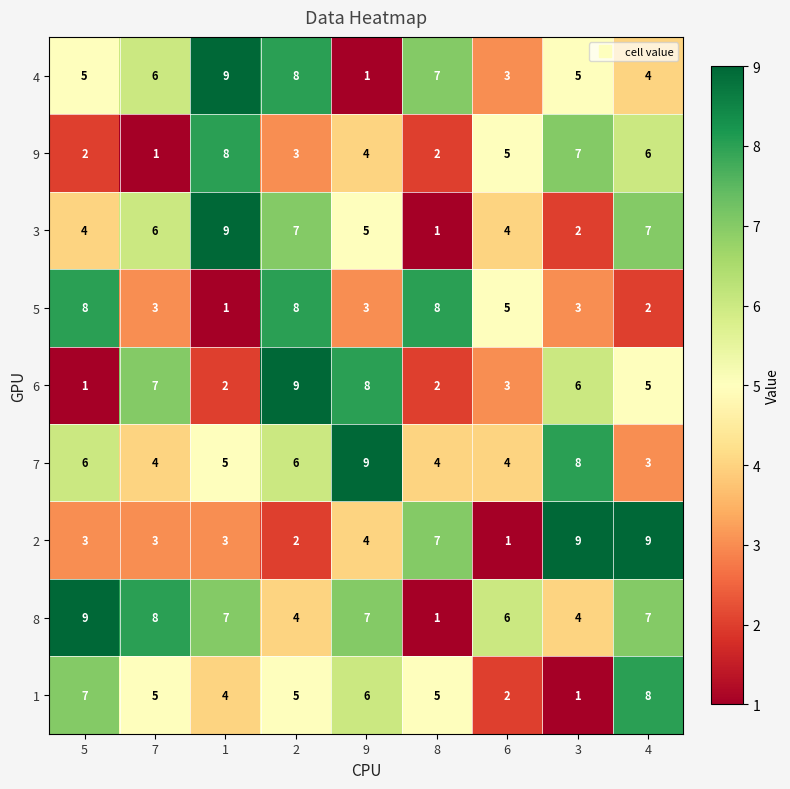

What is the spread (max minus min) of values at 5?

8